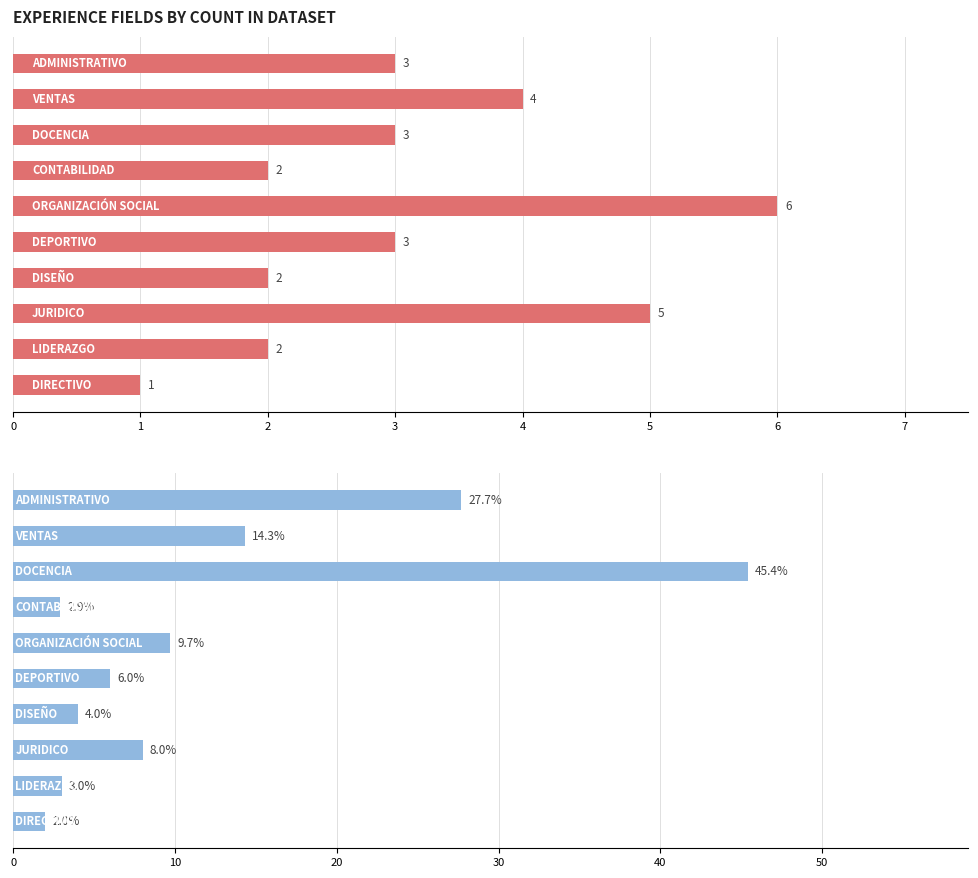

Which series has the widest spread of values?

Percentage